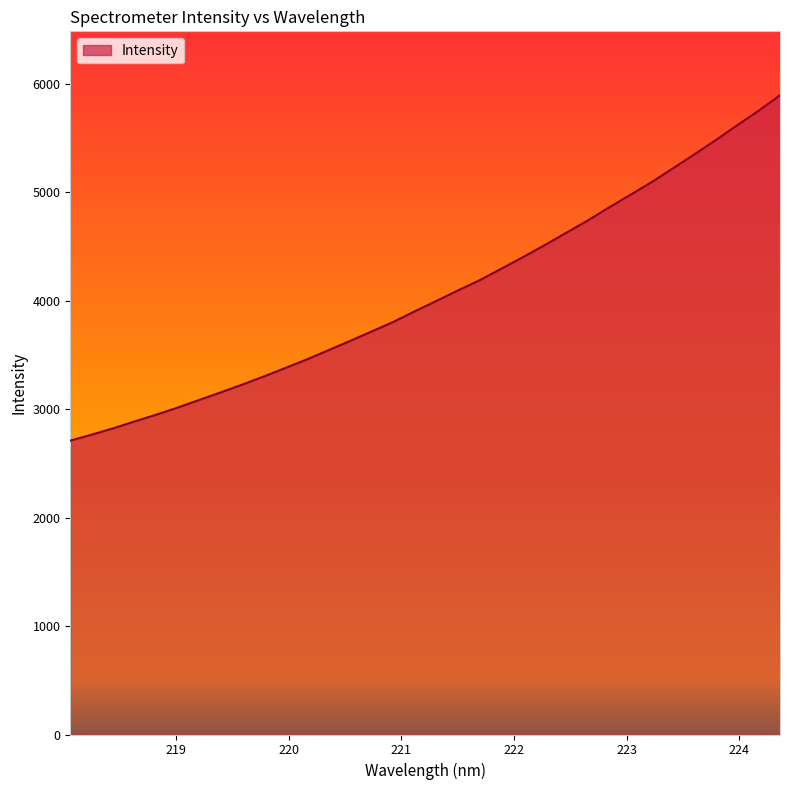

What is the greatest value displayed?

5892.8